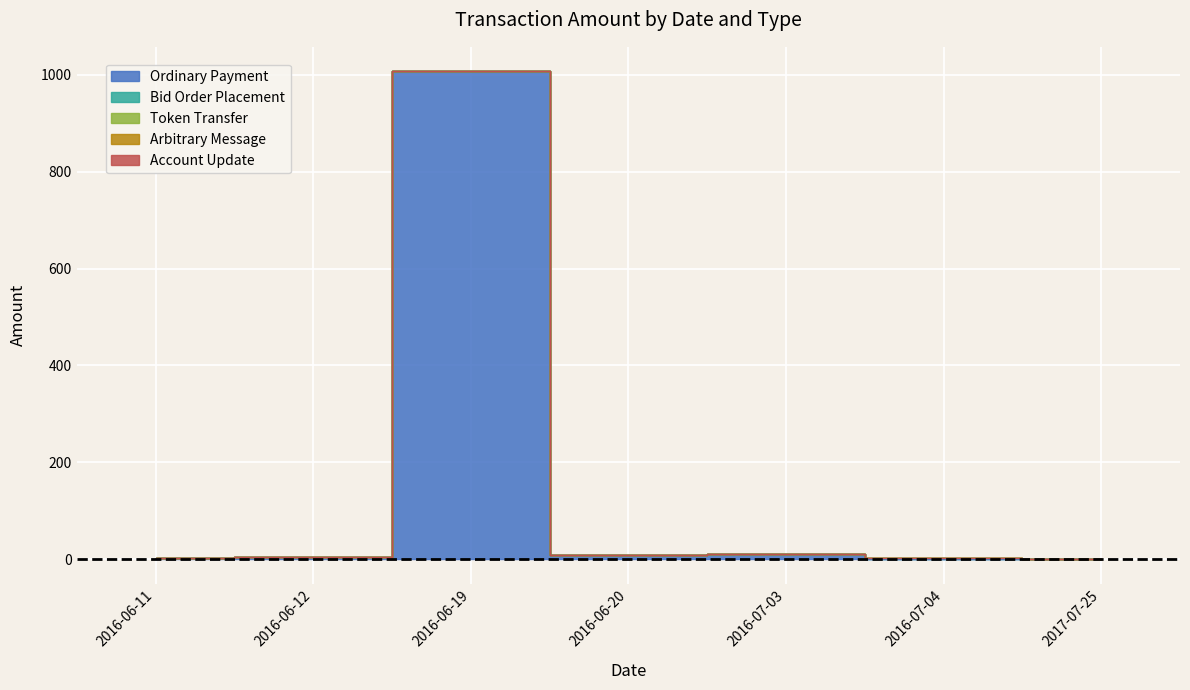

Rank the series at 2016-07-04 from lowest to highest value.

Ordinary Payment, Token Transfer, Arbitrary Message, Account Update, Bid Order Placement